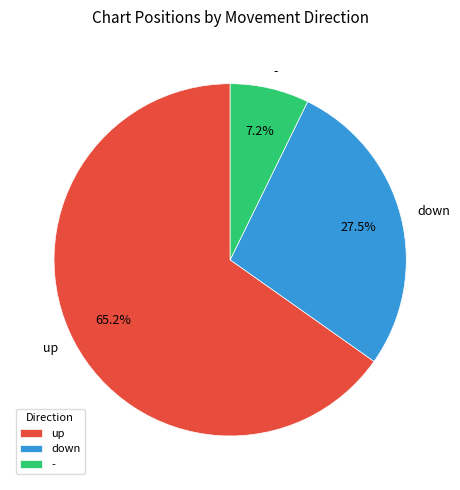

Which category has the biggest portion of the pie?

up